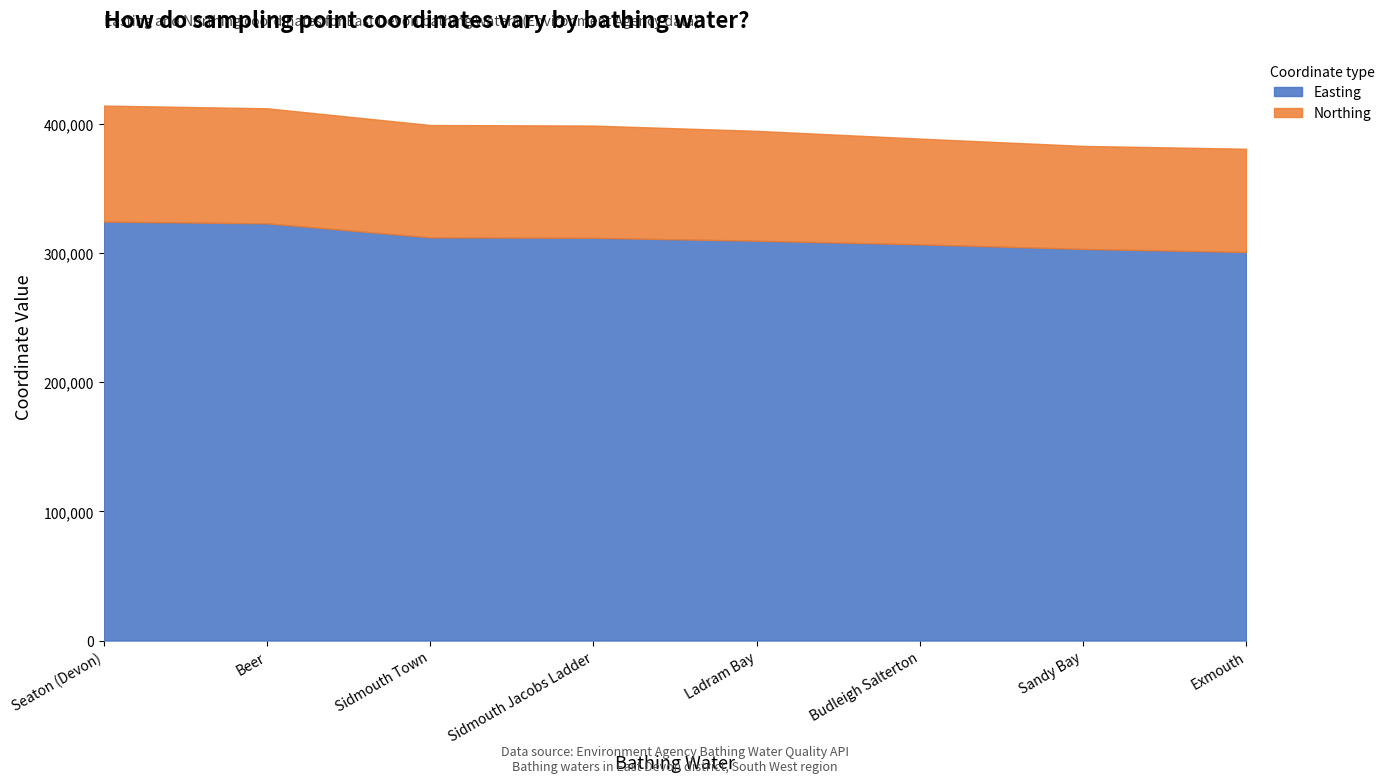

At Seaton (Devon), list the series in order from smallest to largest.

Northing, Easting